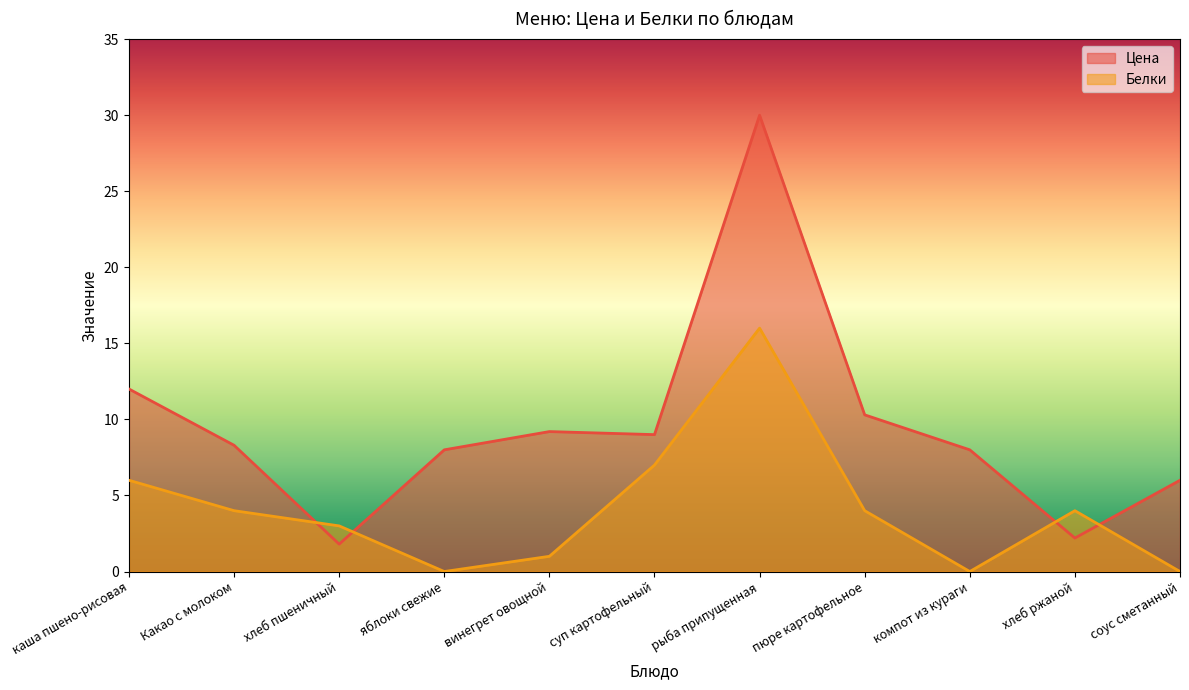

True or false: Цена and Белки cross at least once.

True